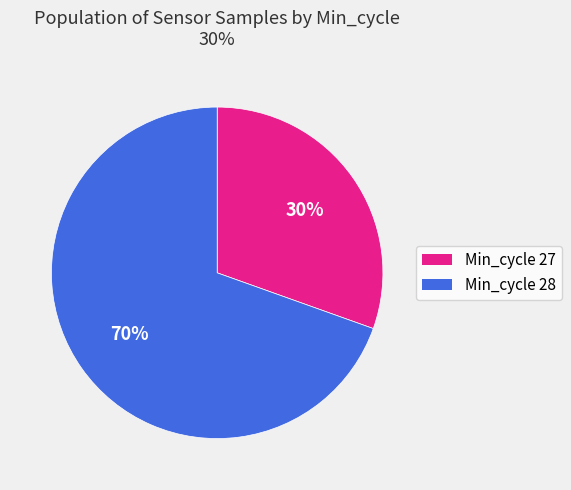

Count the number of slices in the pie.

2